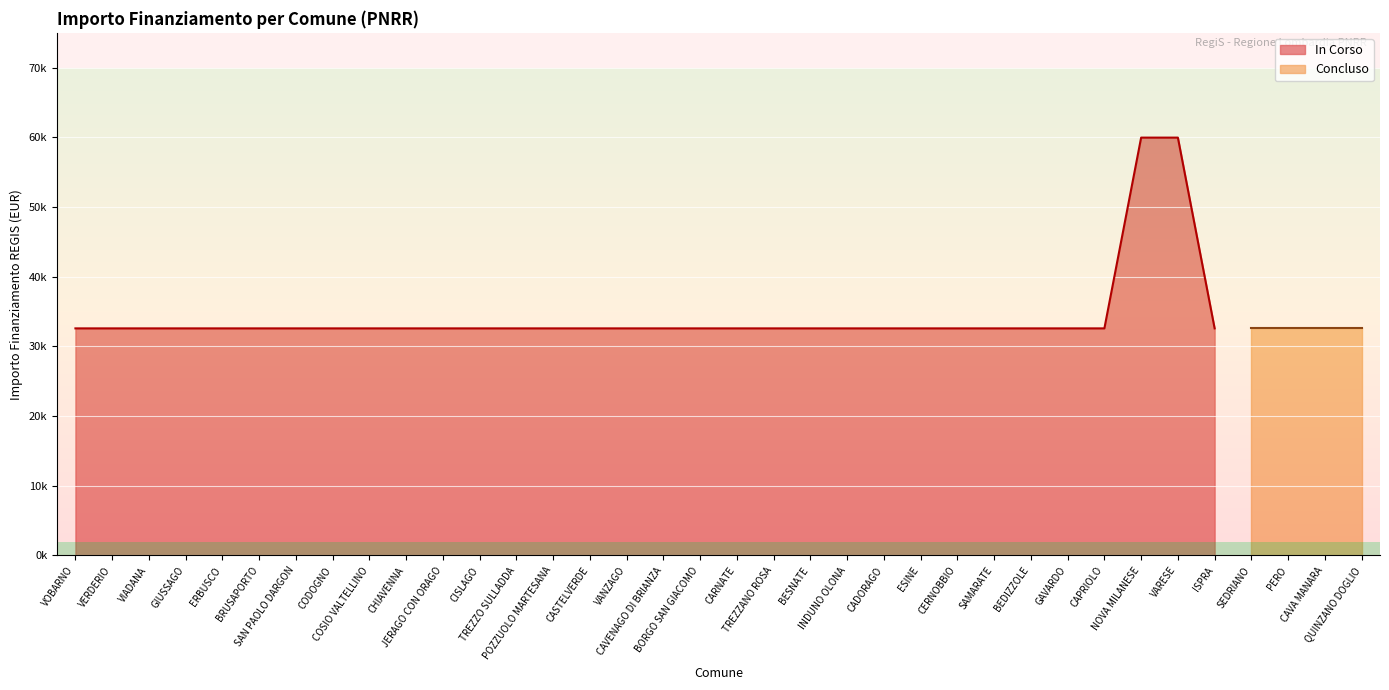

The value at BORGO SAN GIACOMO is 58581. True or false?

False